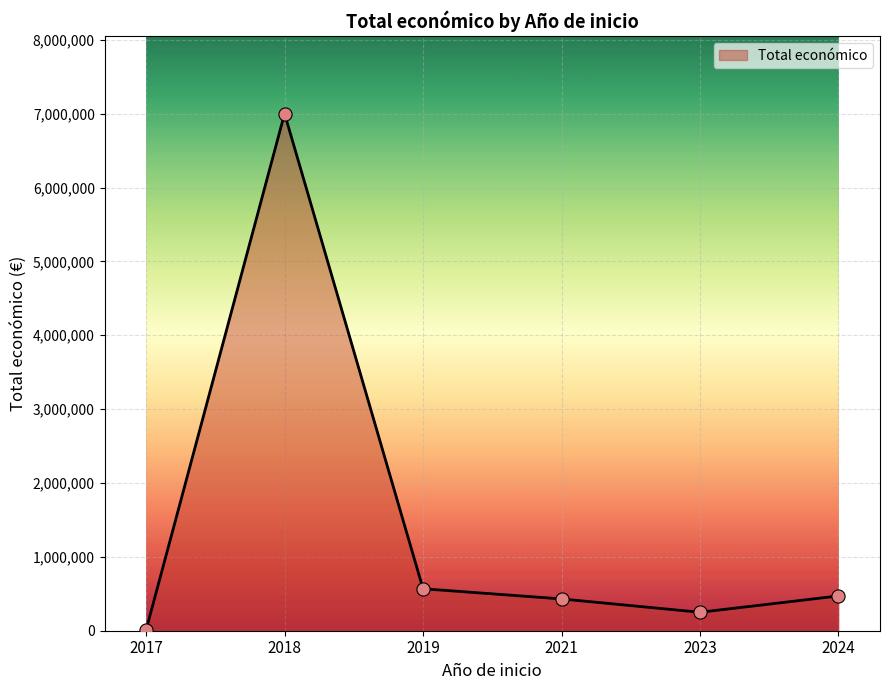

Between 2023 and 2019, which is larger?

2019